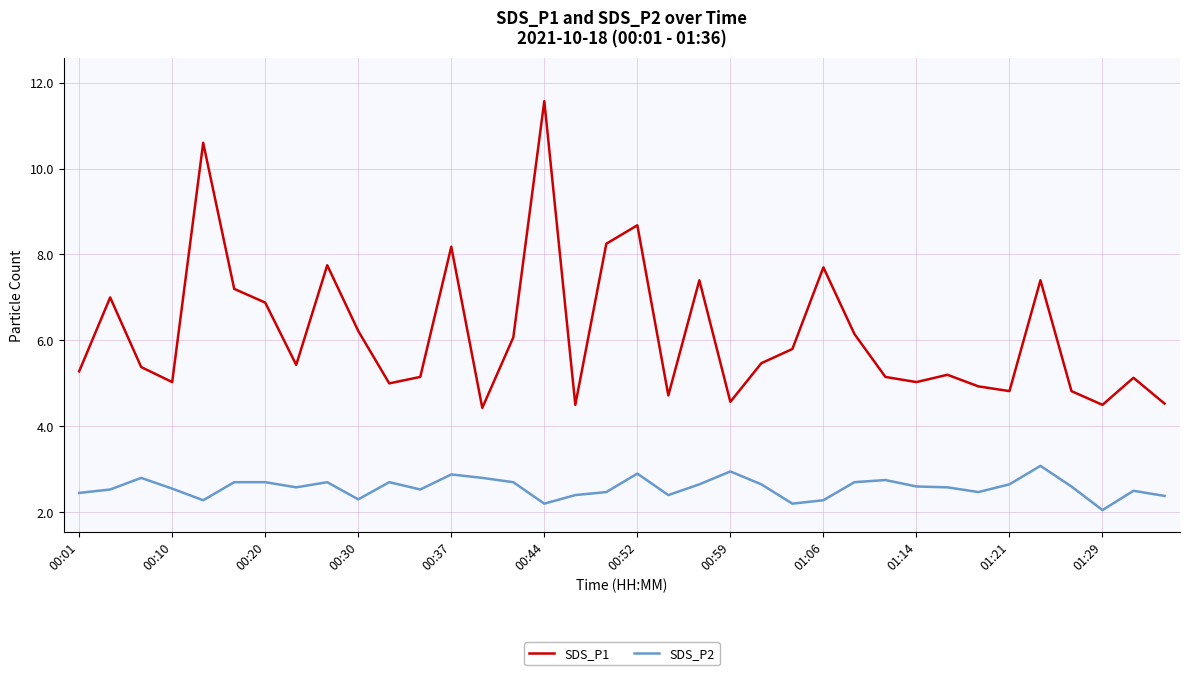

True or false: SDS_P1 and SDS_P2 intersect in this chart.

False